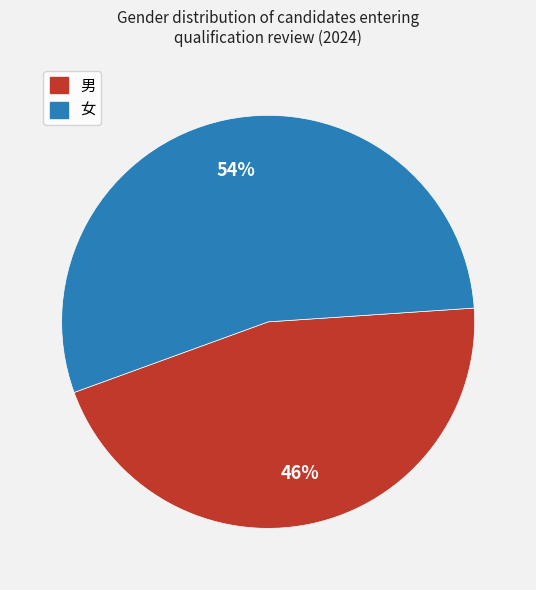

Which has a higher value, 男 or 女?

女